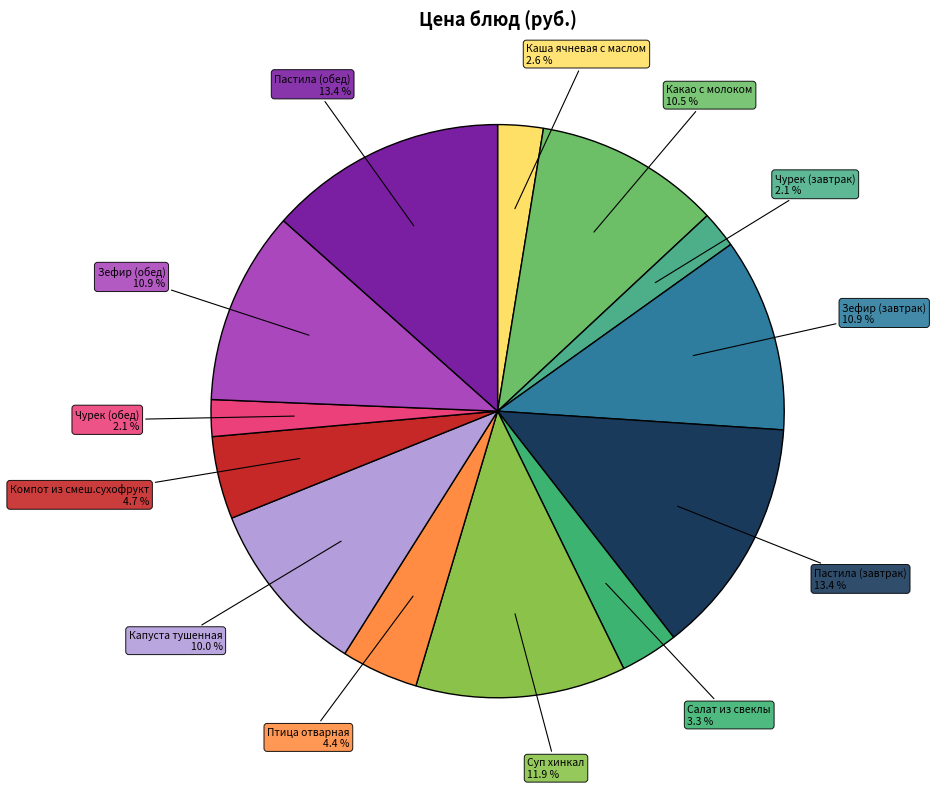

Is there a majority slice in this chart?

No